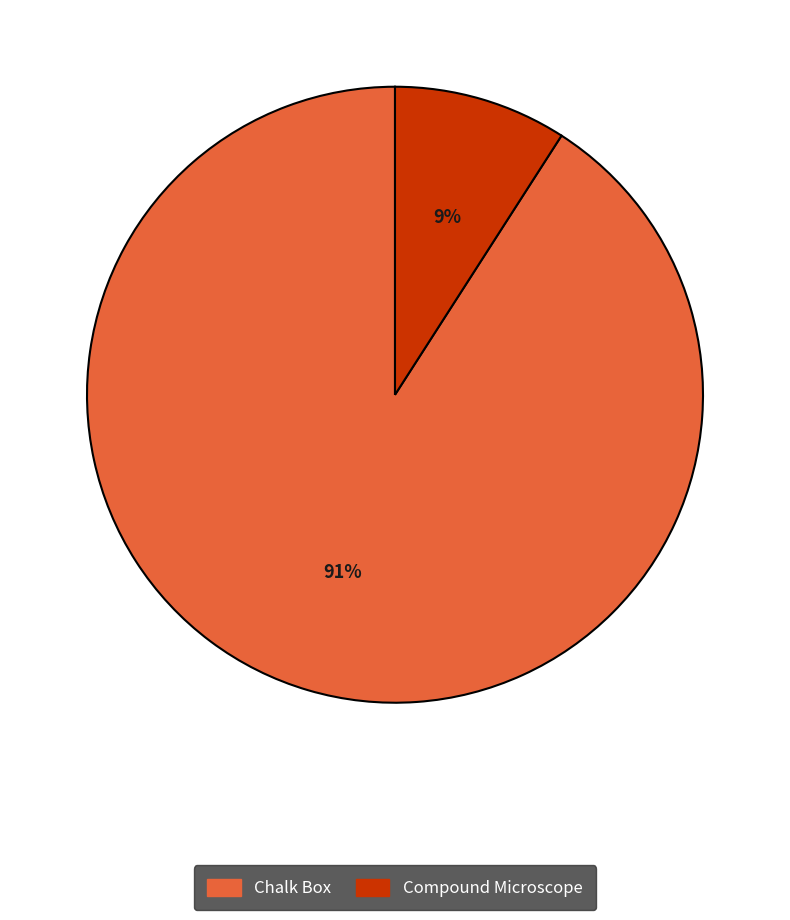

How many segments does this pie chart have?

2